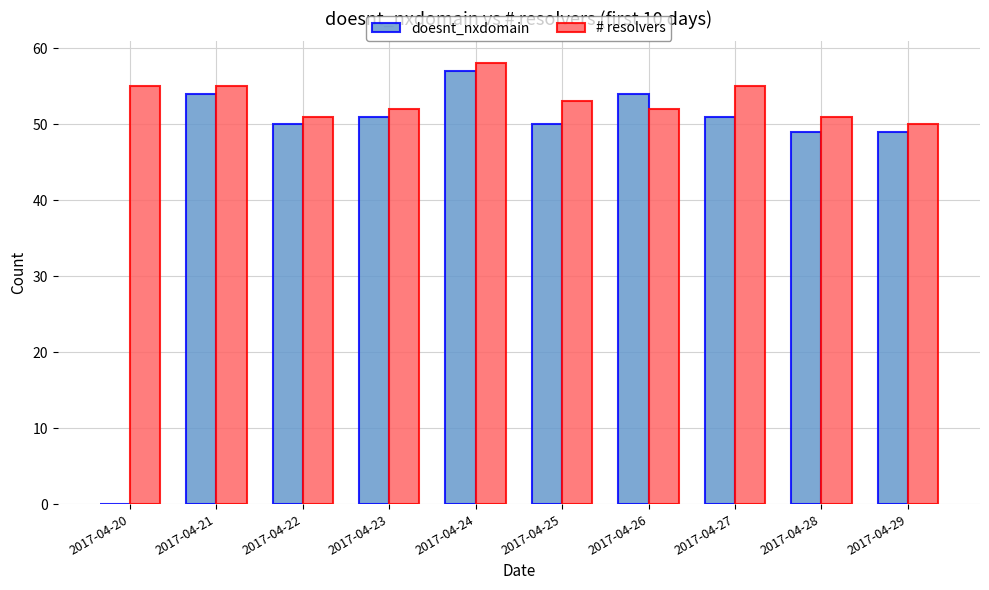

What is the sum of all # resolvers values?

532